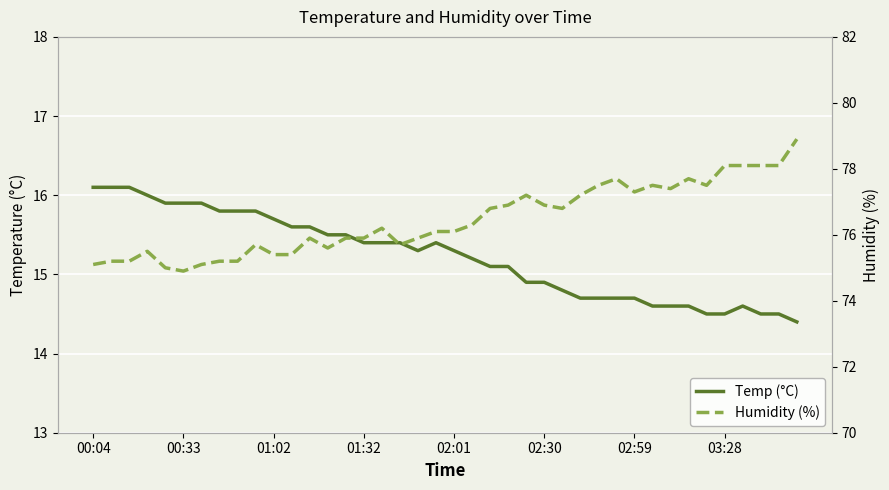

Reading left to right, extract all data points from this chart.

Temp (°C): 16.1	16.1	16.1	16.0	15.9	15.9	15.9	15.8	15.8	15.8	15.7	15.6	15.6	15.5	15.5	15.4	15.4	15.4	15.3	15.4	15.3	15.2	15.1	15.1	14.9	14.9	14.8	14.7	14.7	14.7	14.7	14.6	14.6	14.6	14.5	14.5	14.6	14.5	14.5	14.4
Humidity (%): 75.1	75.2	75.2	75.5	75.0	74.9	75.1	75.2	75.2	75.7	75.4	75.4	75.9	75.6	75.9	75.9	76.2	75.7	75.9	76.1	76.1	76.3	76.8	76.9	77.2	76.9	76.8	77.2	77.5	77.7	77.3	77.5	77.4	77.7	77.5	78.1	78.1	78.1	78.1	78.9